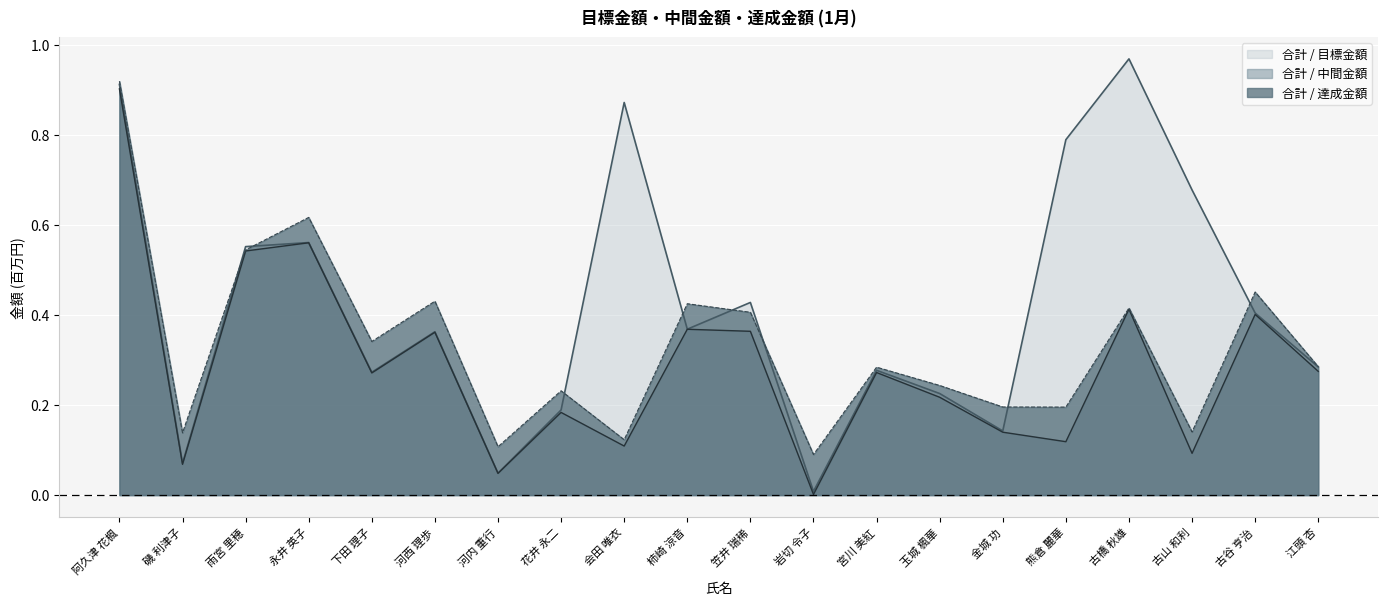

What is the average value of the 合計 / 目標金額 series?

0.4